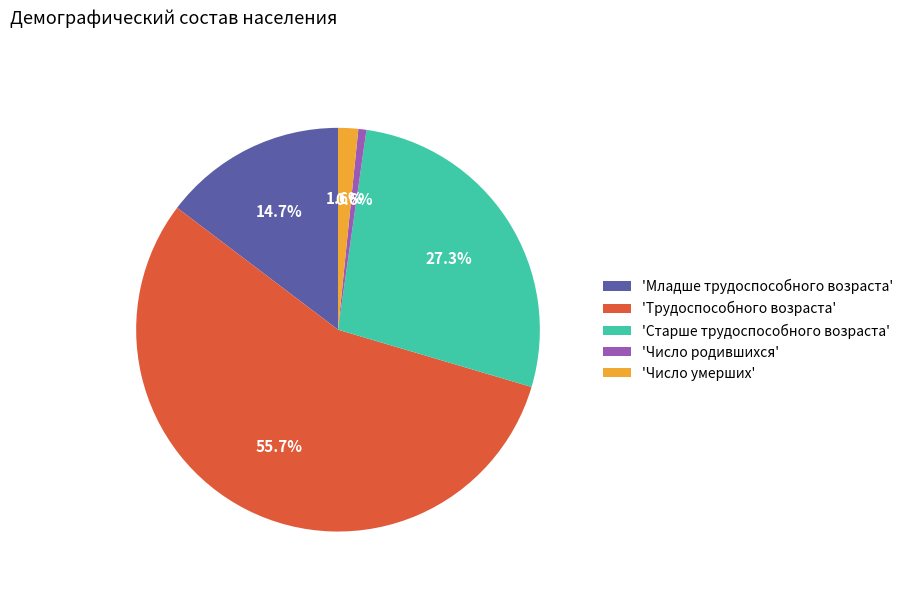

Rank the categories by value from highest to lowest.

'Трудоспособного возраста', 'Старше трудоспособного возраста', 'Младше трудоспособного возраста', 'Число умерших', 'Число родившихся'